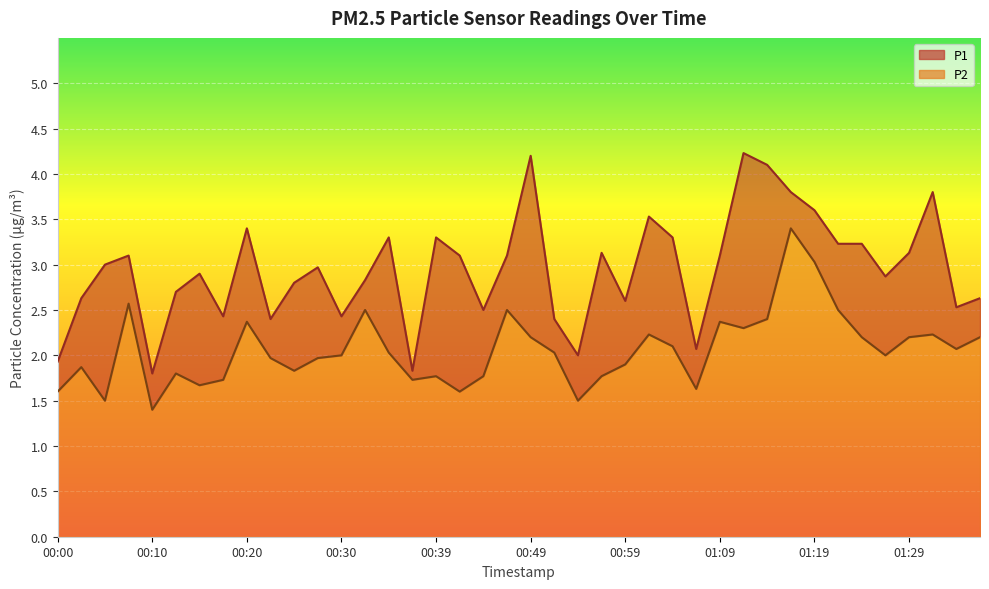

True or false: P2 and P1 intersect in this chart.

False